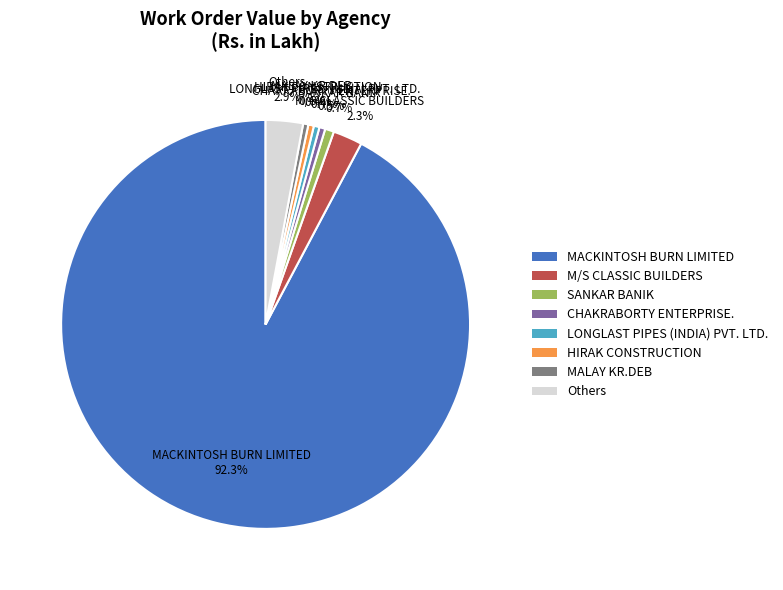

Count the number of slices in the pie.

8